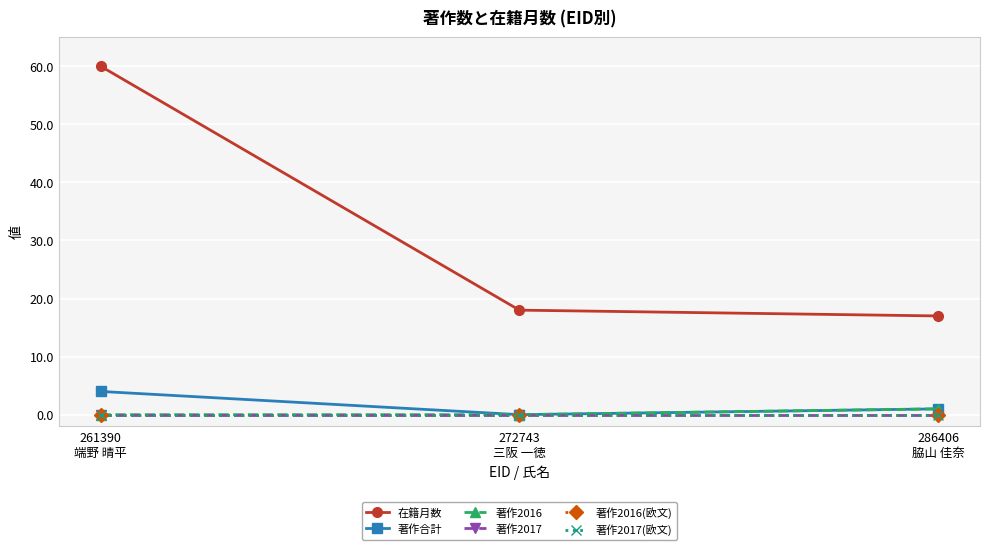

Is this an area chart (filled region under the line)?

No